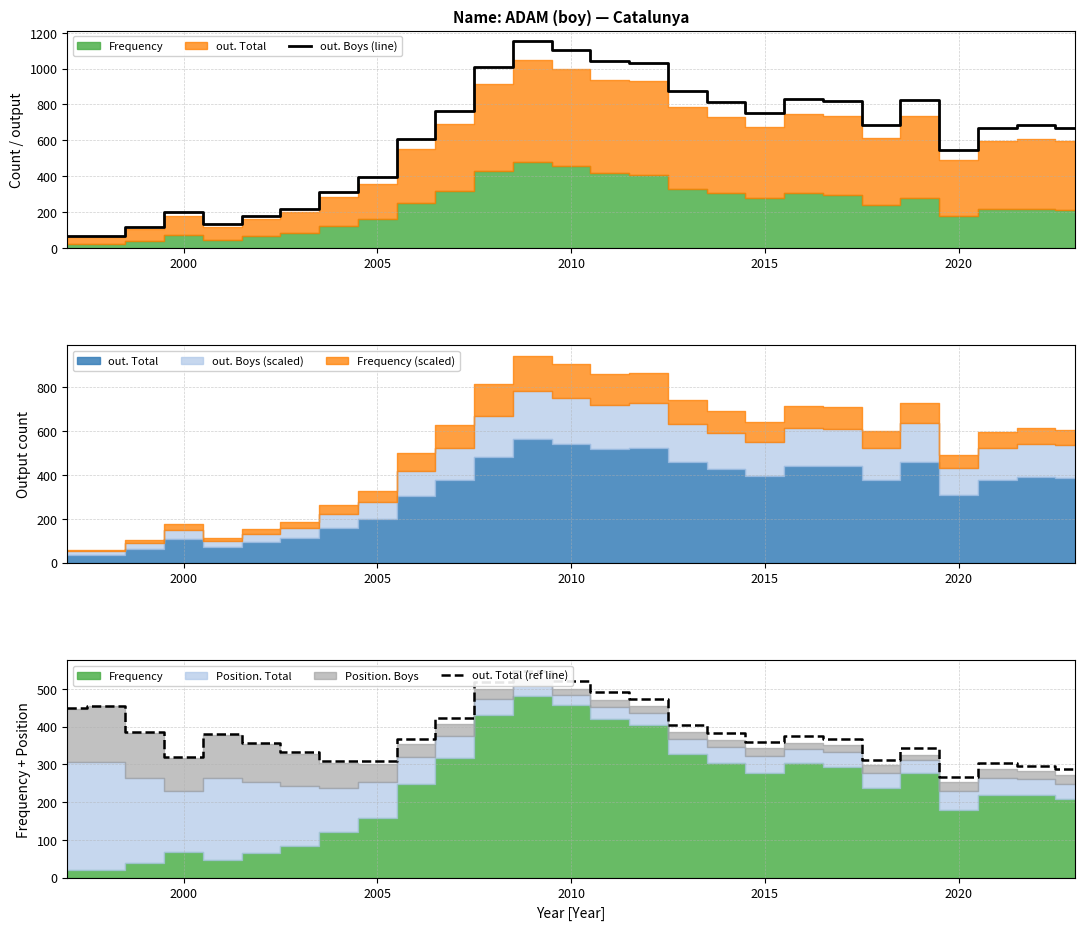

What is the value of the out. Boys (line) point at the 25th from the left?

669.6